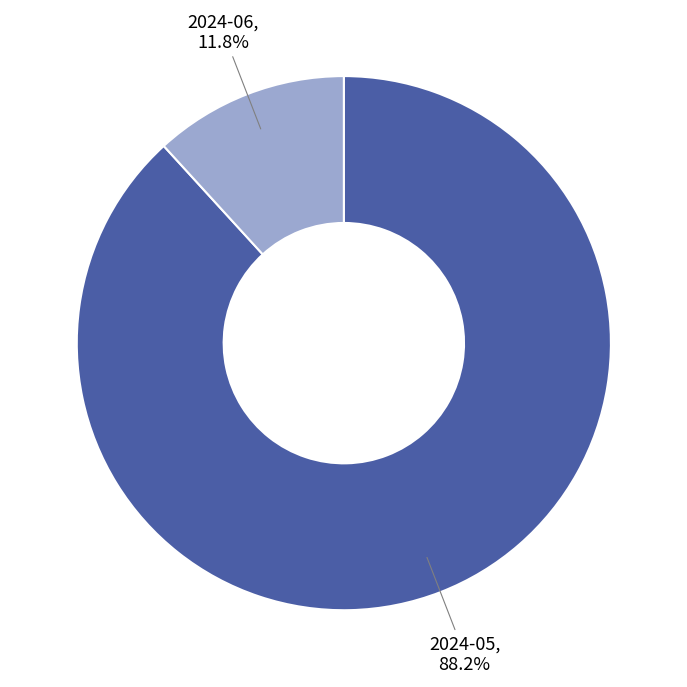

Which slice represents more than half of the pie?

2024-05